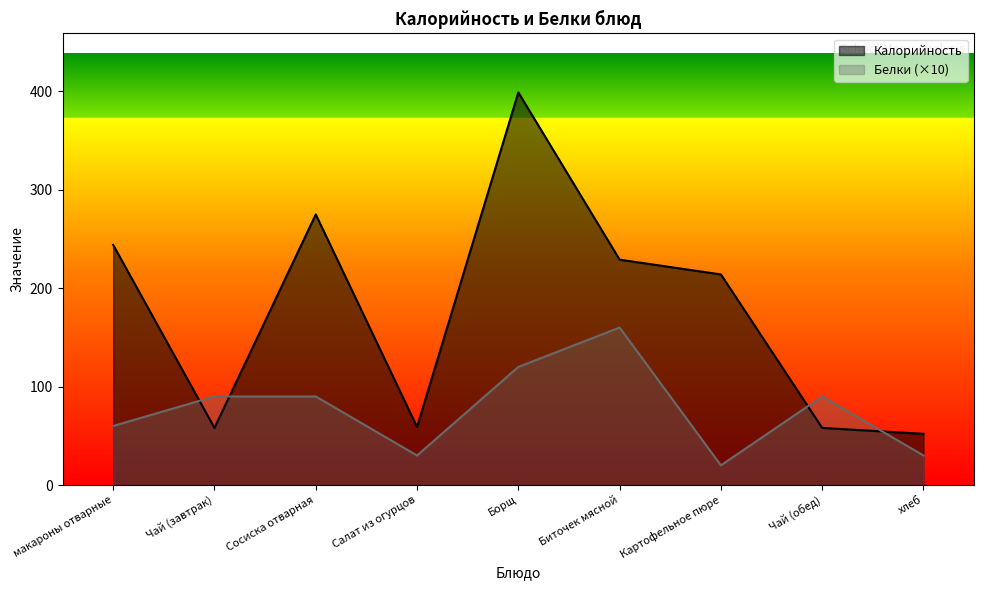

List the labels in order of Калорийность value, largest first.

Борщ, Сосиска отварная, макароны отварные, Биточек мясной, Картофельное пюре, Салат из огурцов, Чай (завтрак), Чай (обед), хлеб